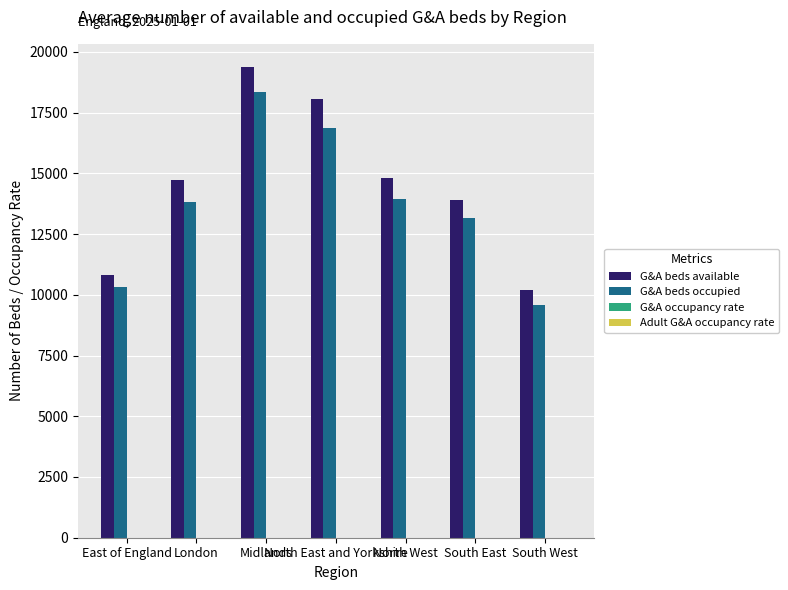

Which series has the largest range (max minus min)?

G&A beds available